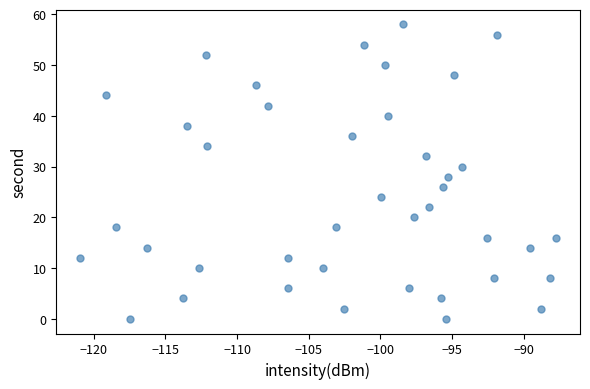

What is the range of Y values (max minus min)?

58